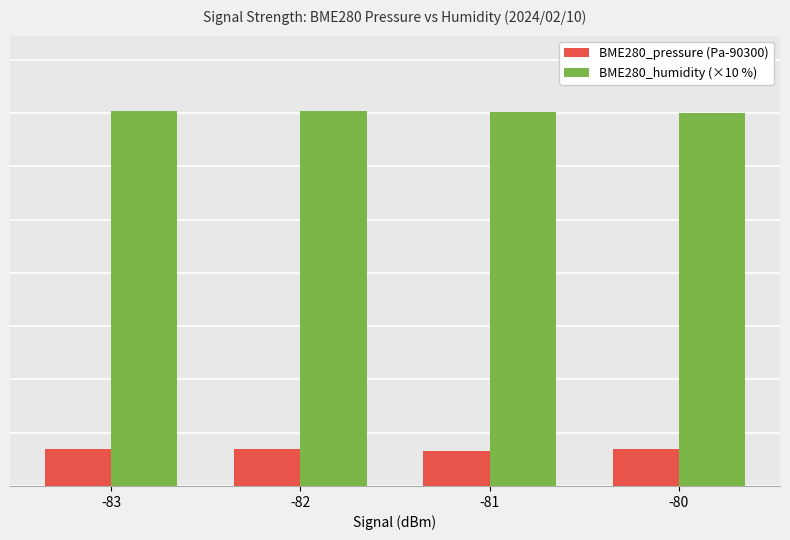

Does the chart contain any negative values?

No